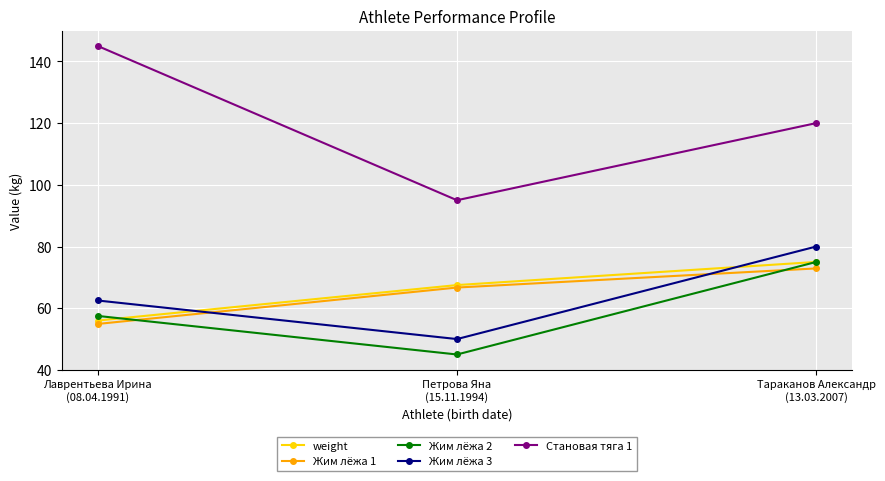

How many series are shown in this chart?

5